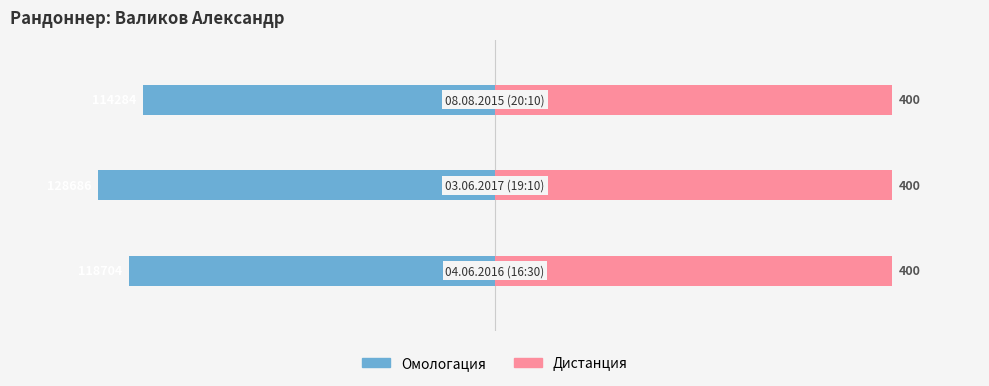

How many bars are there in each group?

2